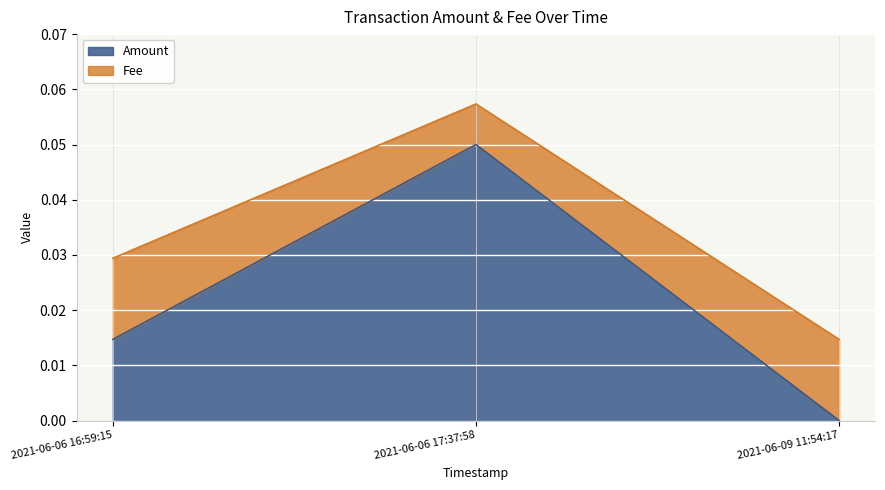

The value of Amount at 2021-06-09 11:54:17 is 0.0. True or false?

True